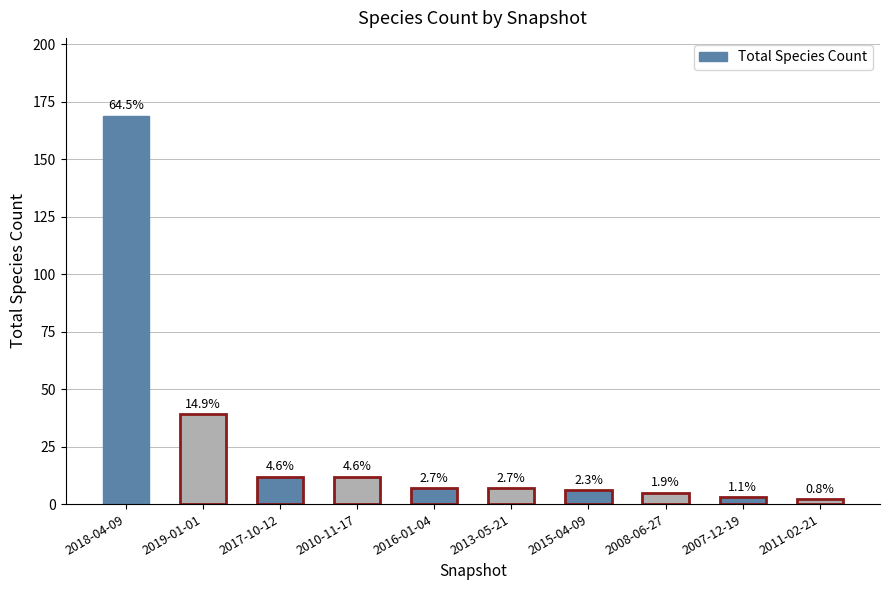

Which label corresponds to the smallest value in the chart?

2011-02-21